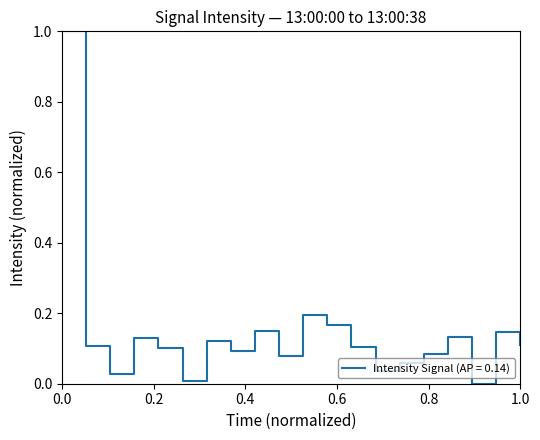

What is the difference between the maximum and minimum values?

1.0